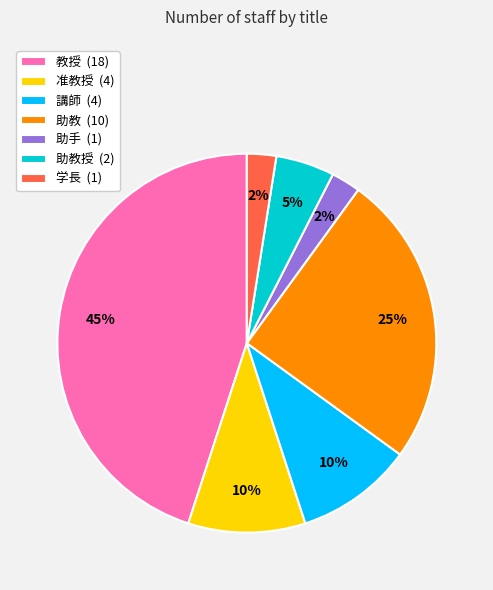

The 准教授 (4) slice represents 10% of the pie. True or false?

True